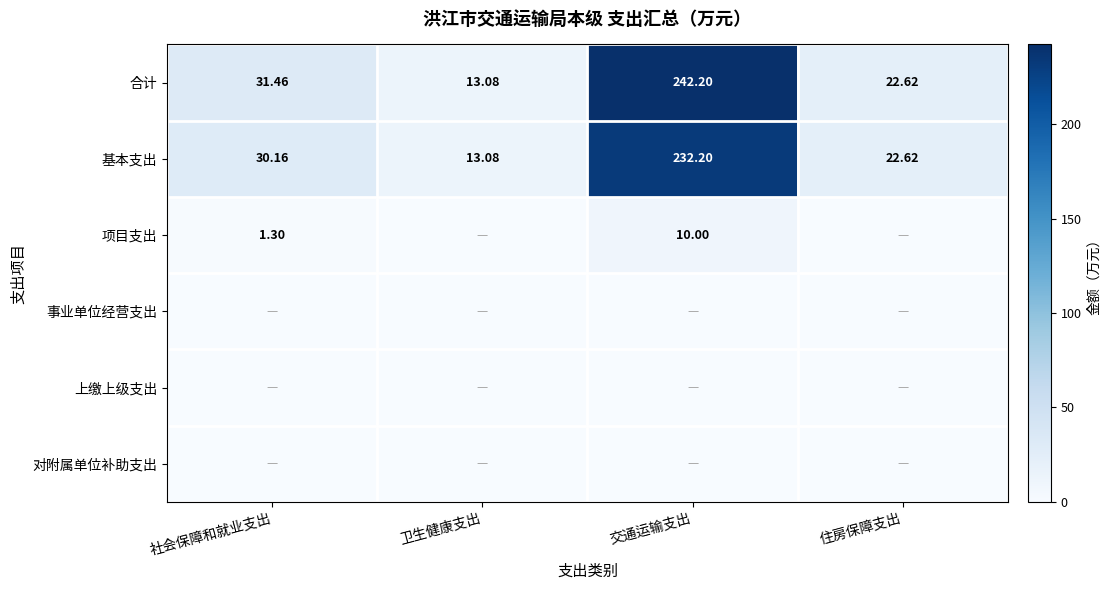

At which category is the sum across all series the highest?

交通运输支出